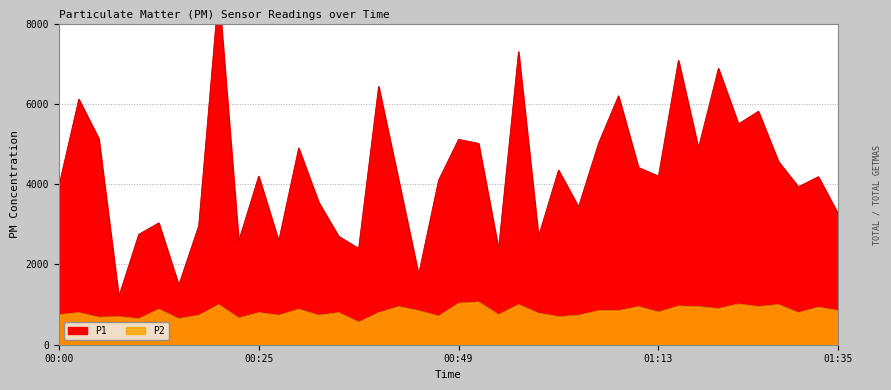

Reading right to left, transcribe all the data shown in this chart.

P1: 3250.0	4185.0	3935.0	4565.0	5815.0	5500.0	6885.0	4900.0	7085.0	4200.0	4415.0	6200.0	5015.0	3435.0	4350.0	2700.0	7300.0	2385.0	5015.0	5115.0	4100.0	1750.0	4100.0	6435.0	2400.0	2700.0	3550.0	4900.0	2585.0	4200.0	2585.0	8815.0	2965.0	1485.0	3035.0	2750.0	1200.0	5135.0	6115.0	3950.0
P2: 850.0	935.0	800.0	1000.0	950.0	1015.0	900.0	950.0	965.0	815.0	950.0	850.0	850.0	735.0	700.0	785.0	1000.0	750.0	1065.0	1035.0	715.0	850.0	950.0	800.0	565.0	800.0	735.0	885.0	735.0	800.0	665.0	1000.0	735.0	650.0	885.0	650.0	700.0	685.0	800.0	750.0